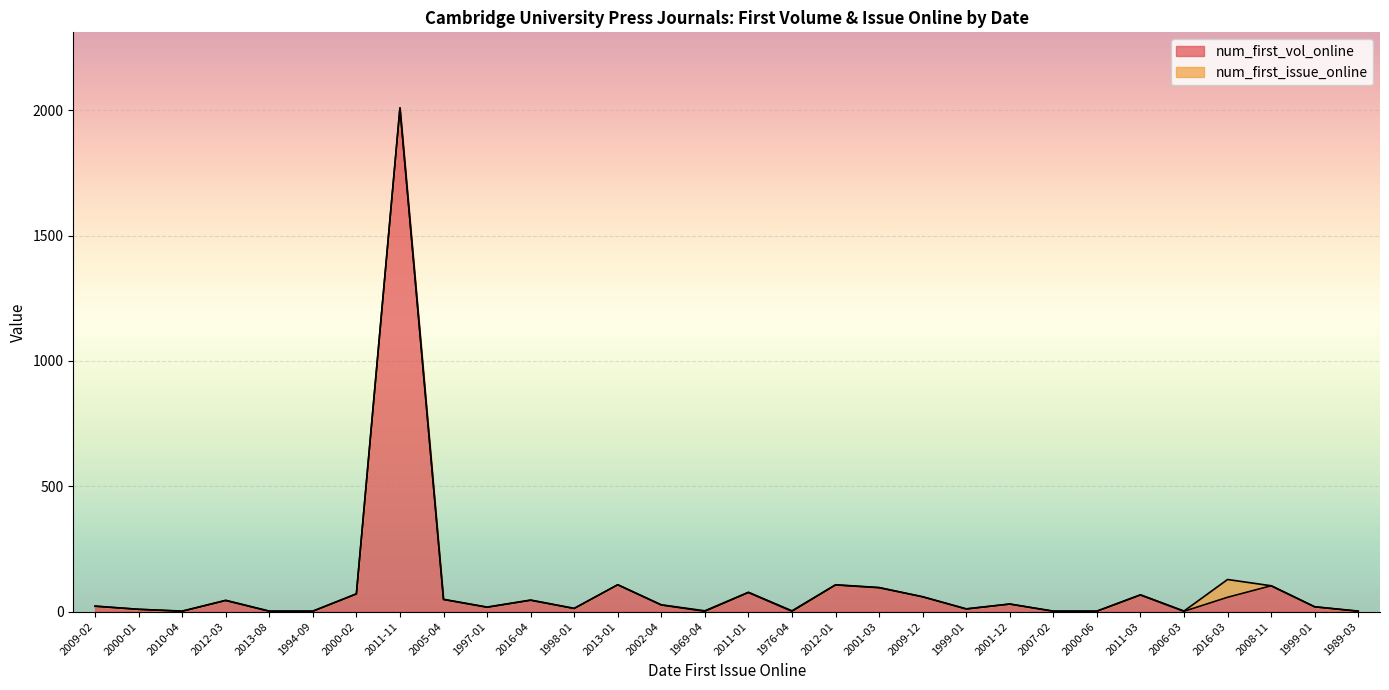

Which has a higher value, 2013-08 or 2008-11?

2008-11